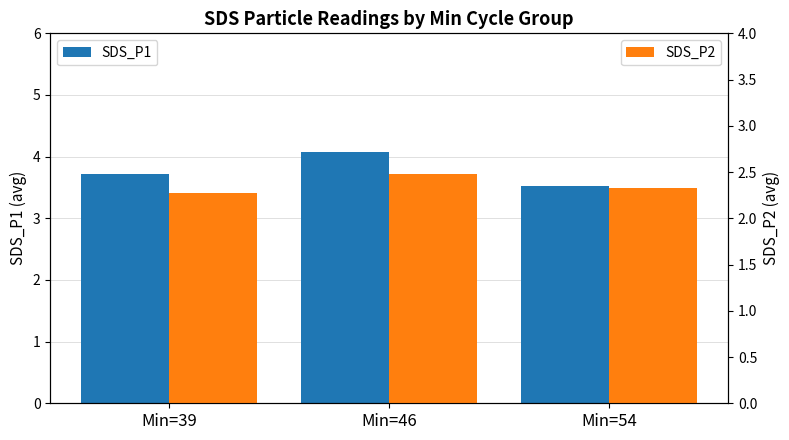

Count the SDS_P2 values in the range 2 to 3.

3